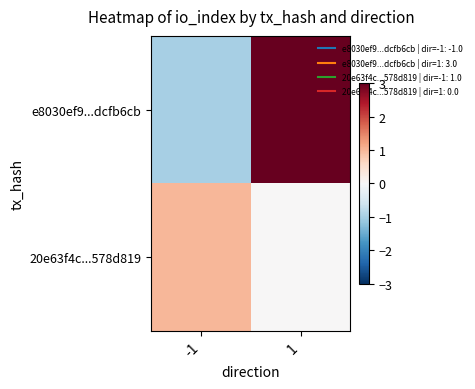

Which label corresponds to the smallest value in the chart?

-1